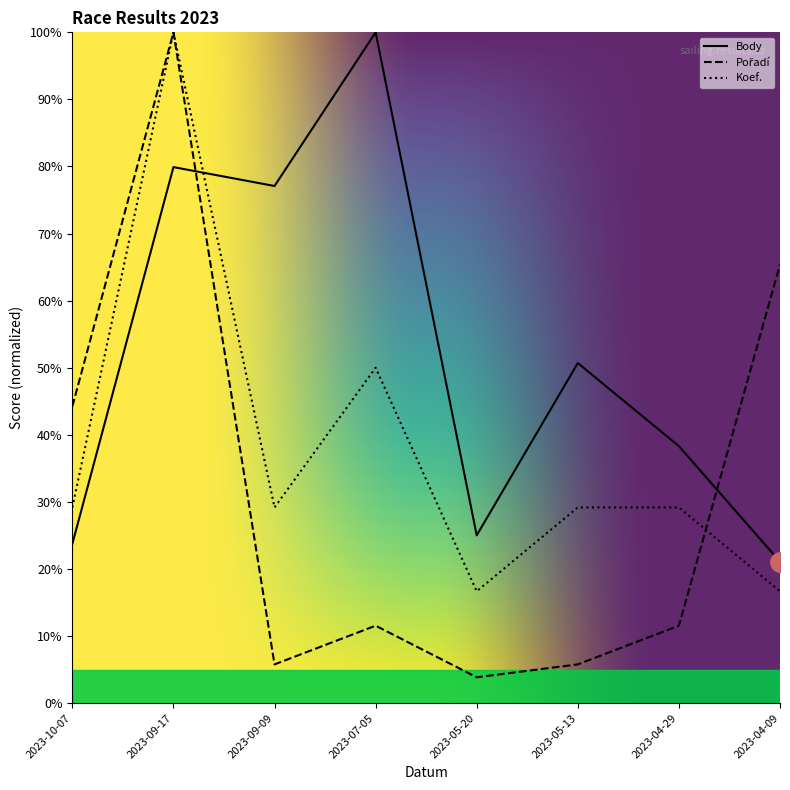

What is the approximate value of Pořadí at 2023-10-07?

44.2